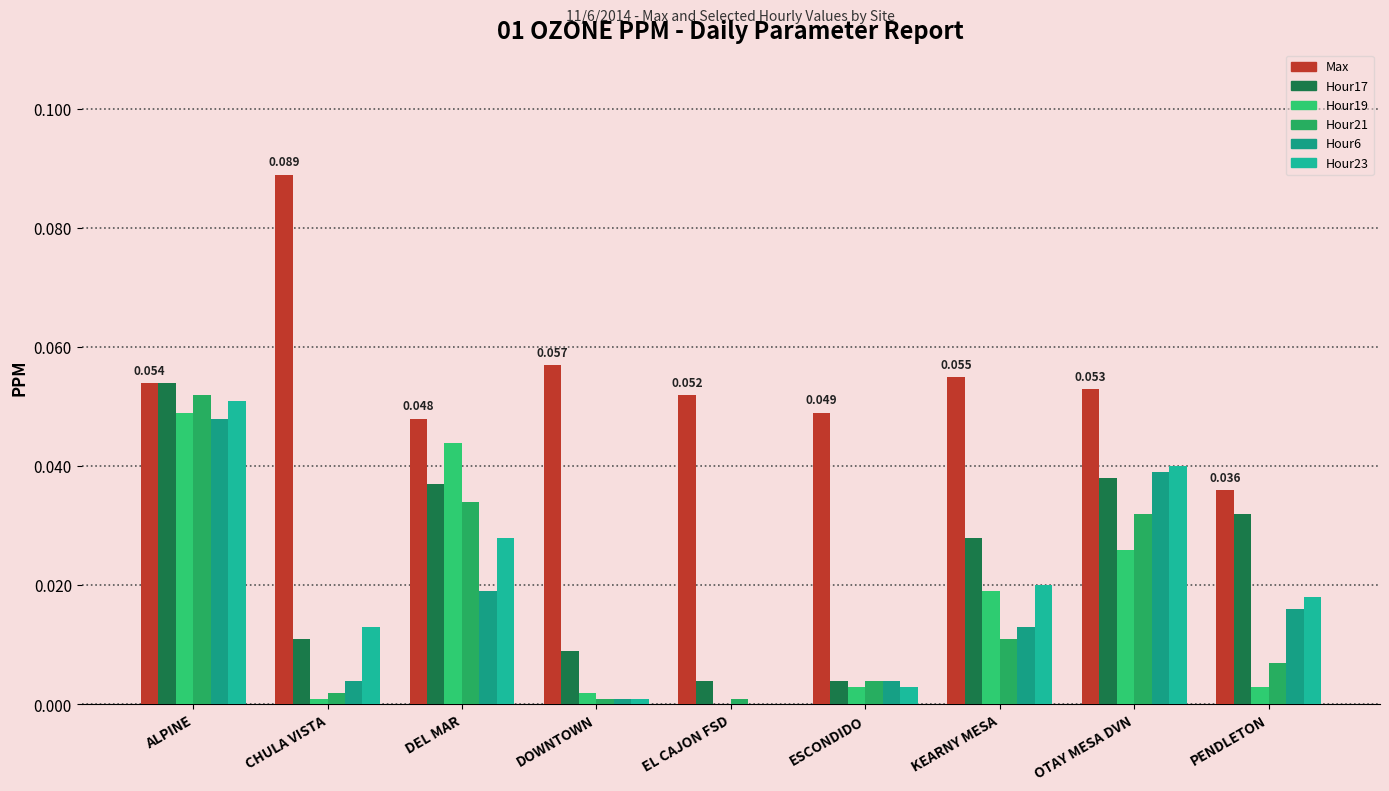

Is it true that Hour21 equals 0.0 at EL CAJON FSD?

True